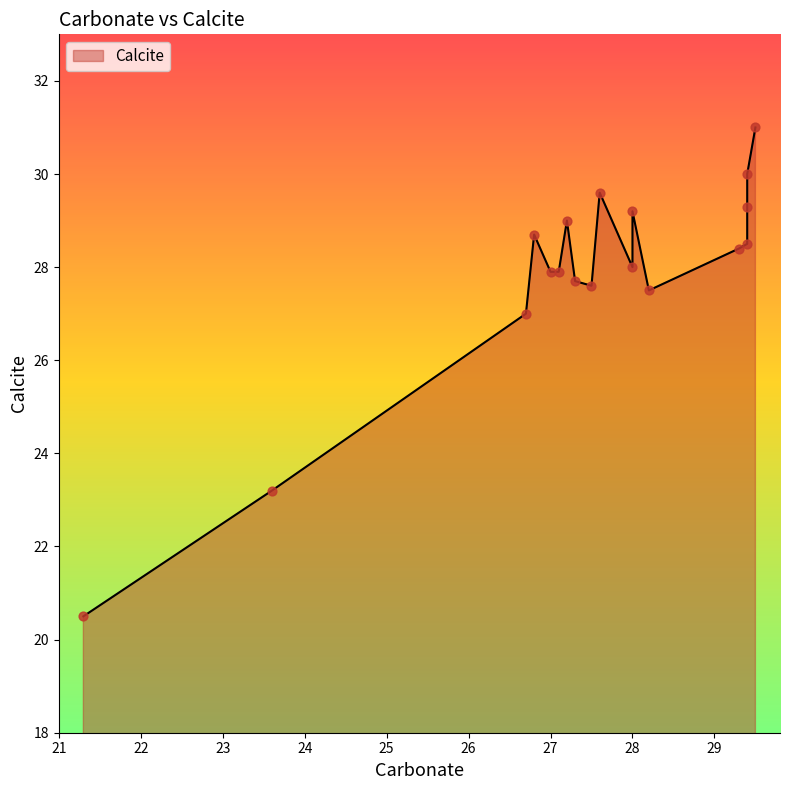

Approximately how many times larger is the value at 27.1 compared to 23.6?

1.2